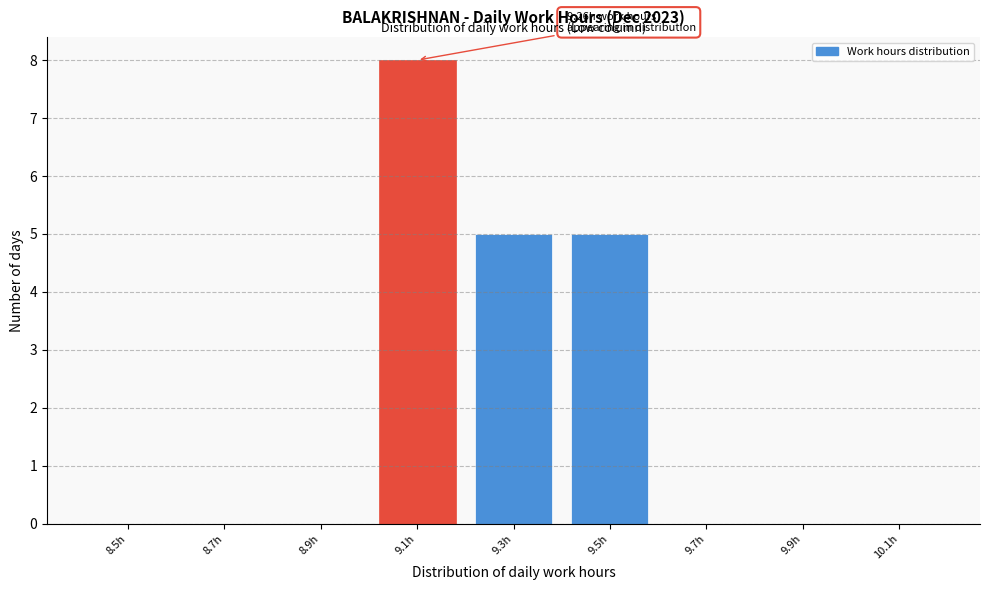

Reading left to right, list all the values displayed in this chart.

8.5h=0	8.7h=0	8.9h=0	9.1h=8	9.3h=5	9.5h=5	9.7h=0	9.9h=0	10.1h=0